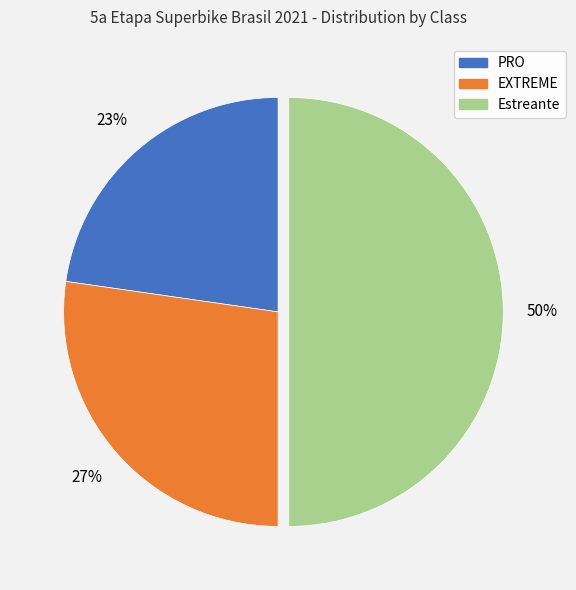

To the nearest percent, what is the difference between the largest and smallest slice percentages?

27%